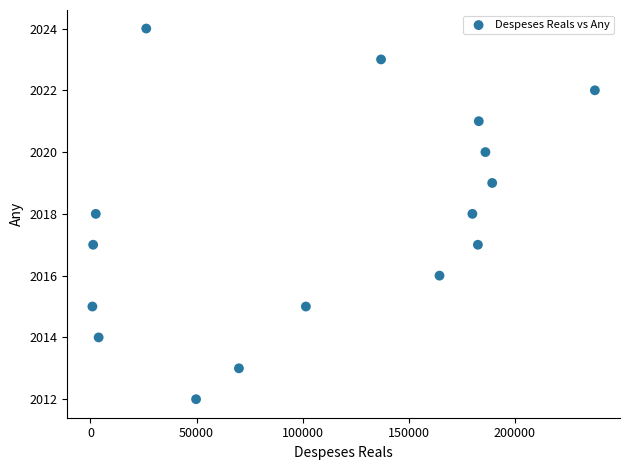

What is the range of Y values (max minus min)?

12